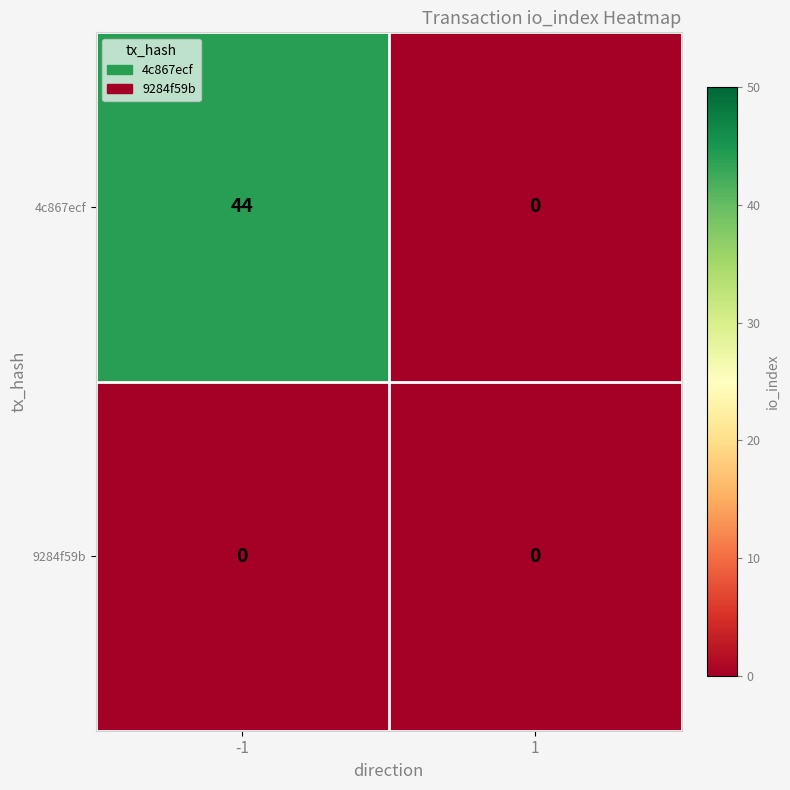

Rank the series by their average value, from highest to lowest.

4c867ecf, 9284f59b